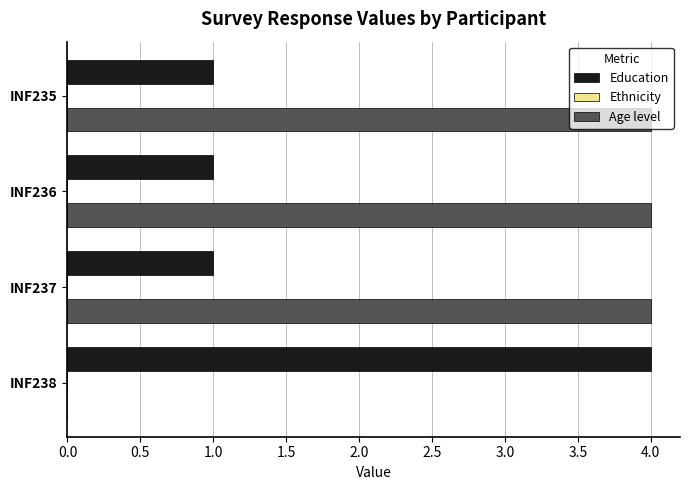

The value of Education at INF235 is 2. True or false?

False